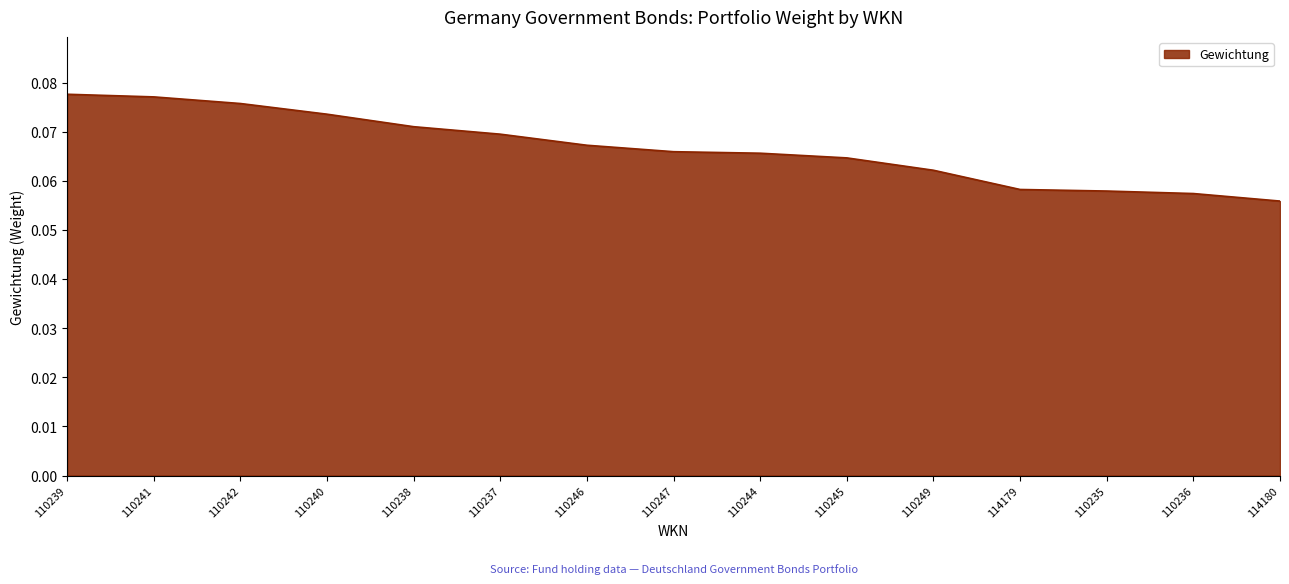

True or false: the data shows 0.0 at 110237.

False